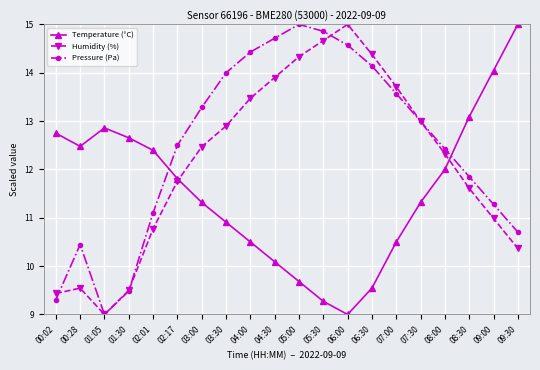

What is the maximum value shown in the chart?

15.0